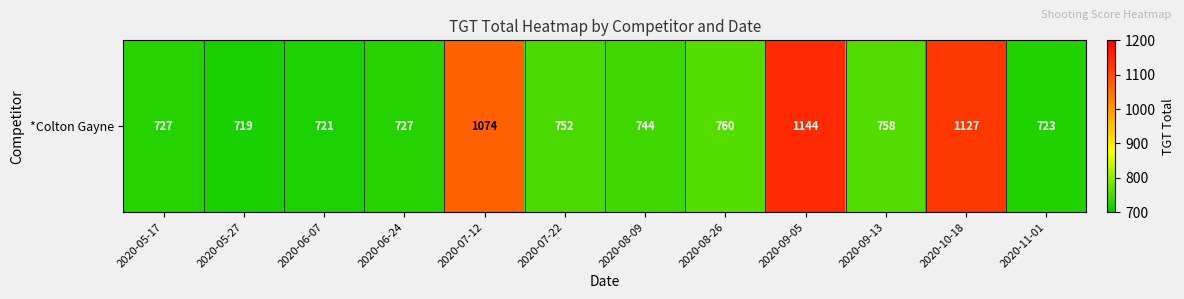

Which has a higher value, 2020-11-01 or 2020-10-18?

2020-10-18